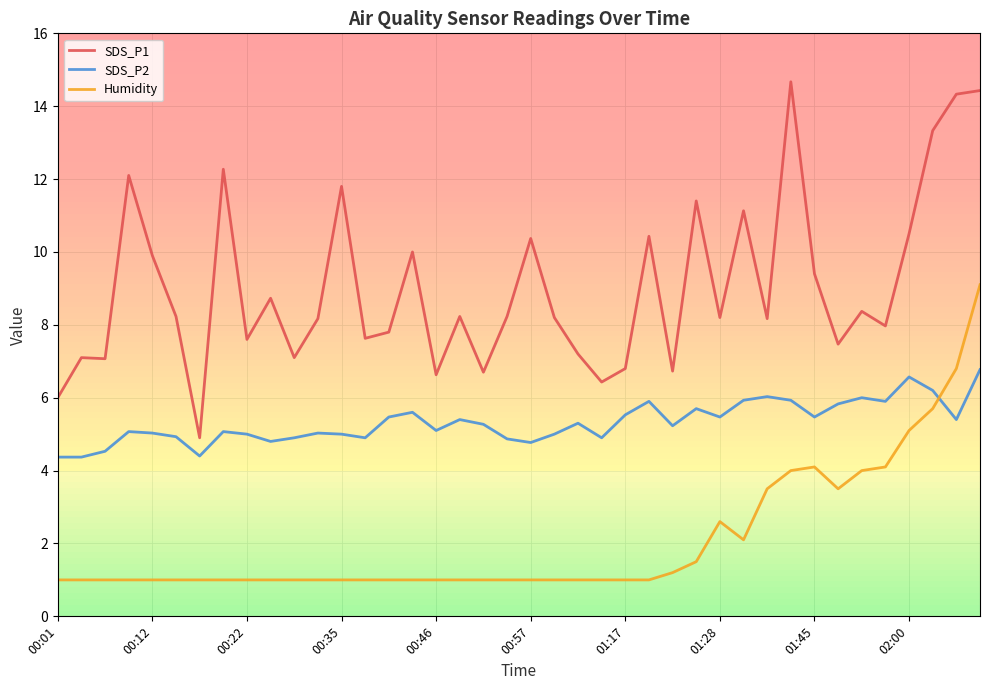

Which series has the largest total across all categories?

SDS_P1